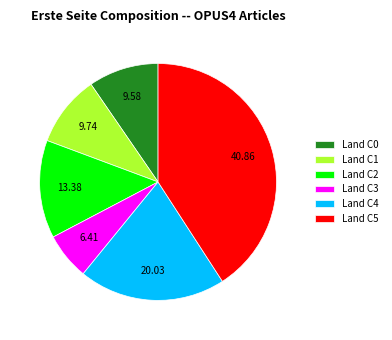

Which category has the smallest portion of the pie?

Land C3